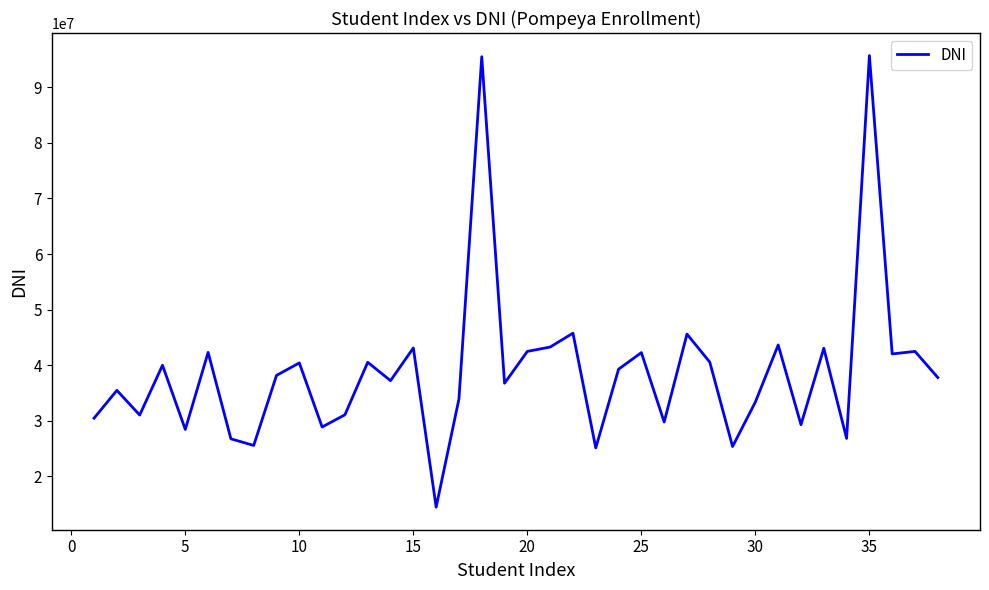

What is the difference between the maximum and minimum values?

81289746